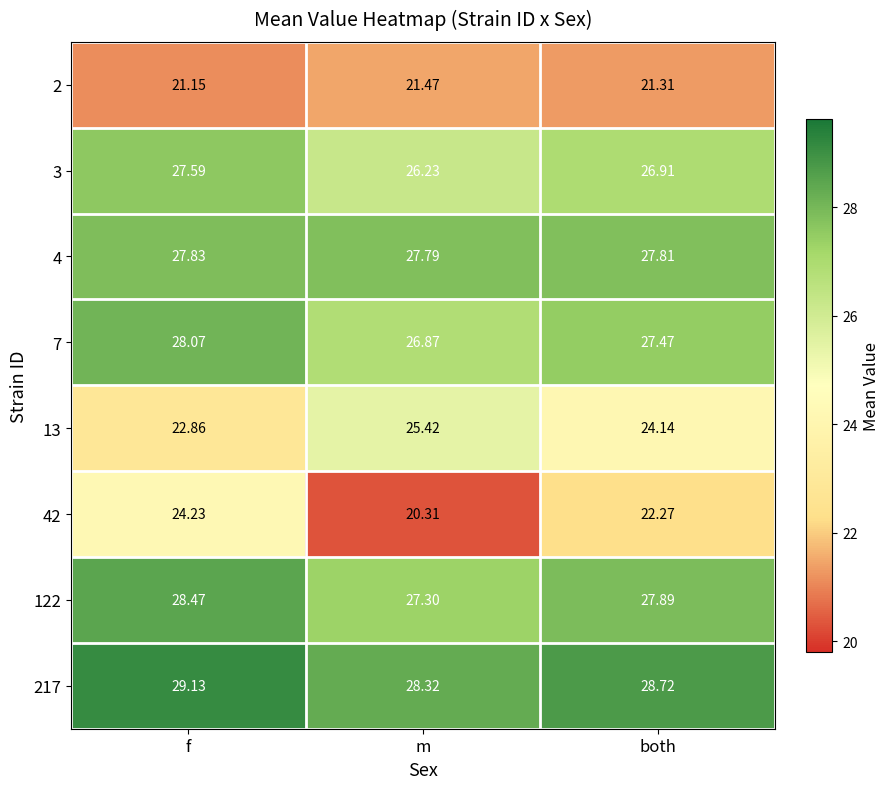

Is the value of 13 at m greater than the value of 3 at both?

No